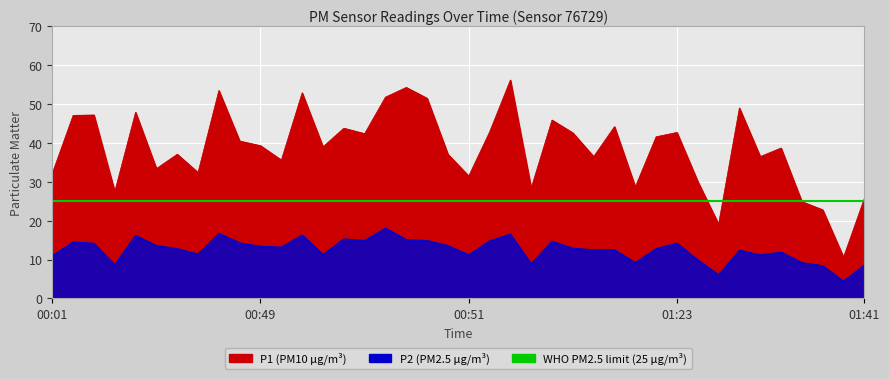

Which has a higher value, 00:49 or 01:13?

01:13